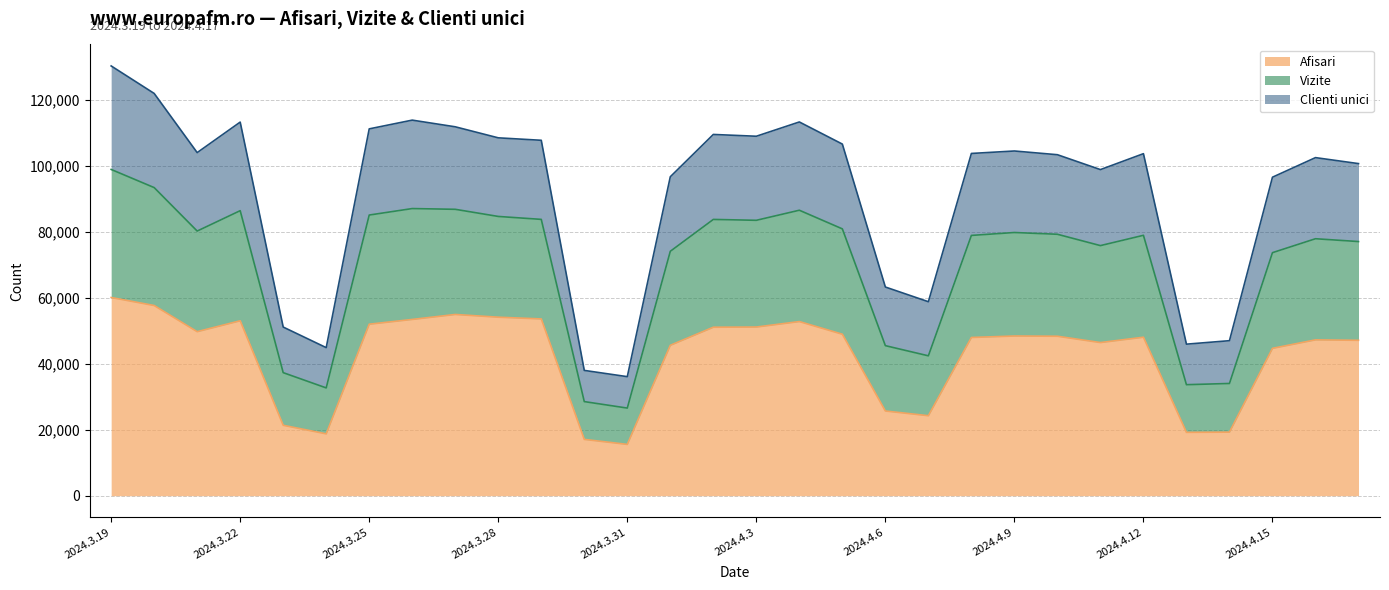

What is the maximum value shown in the chart?

130409